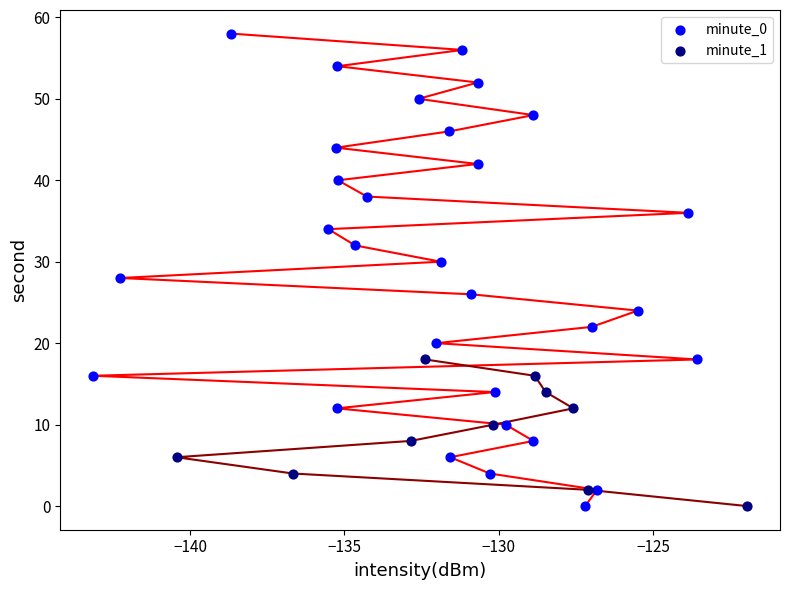

Which series has the widest spread of Y values?

minute_0